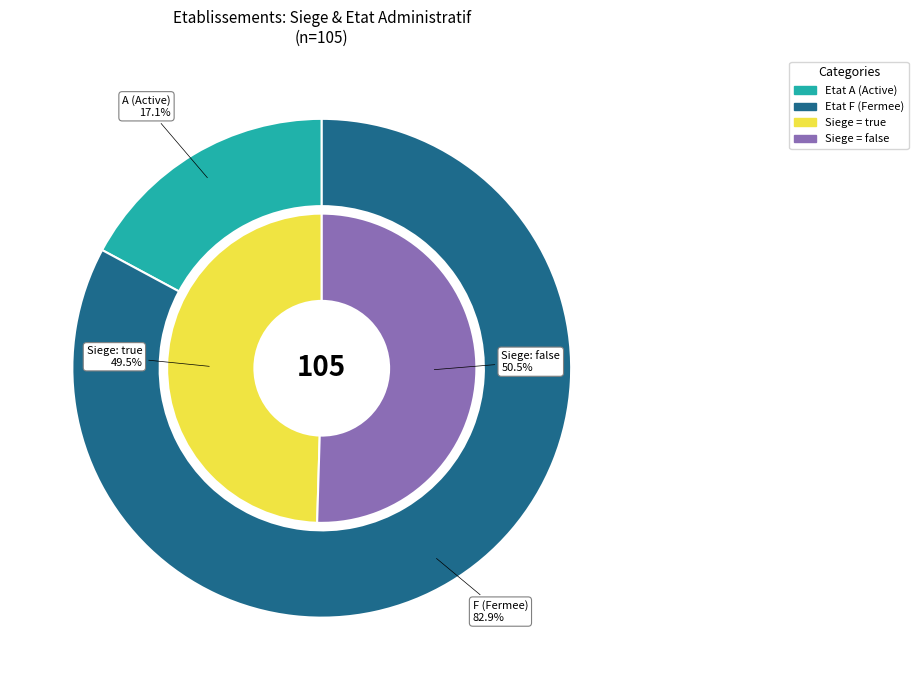

What is the change in value from etablissementSiege_true to etablissementSiege_false?

+1